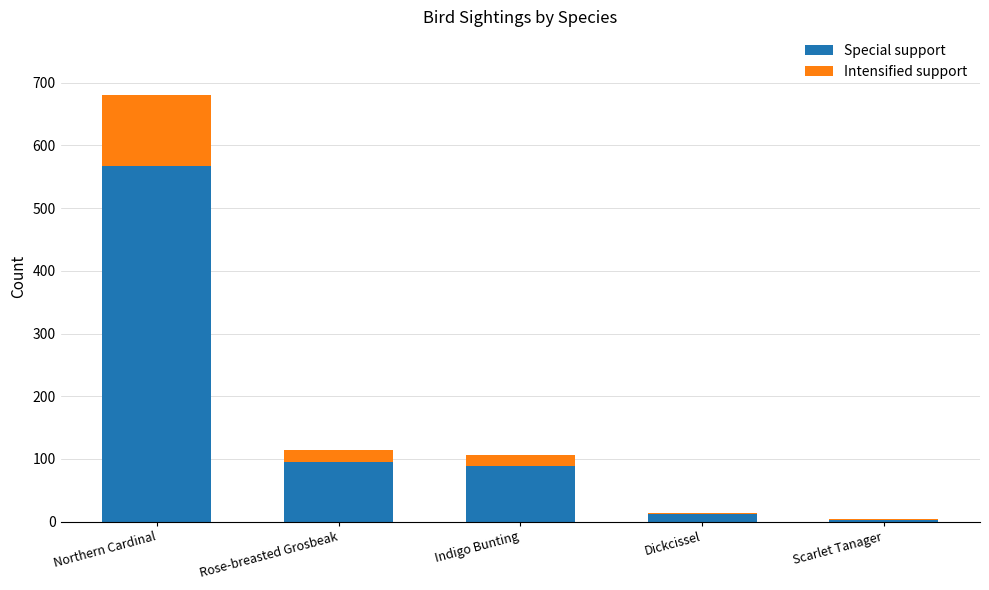

What is the total value across all series at Northern Cardinal?

680